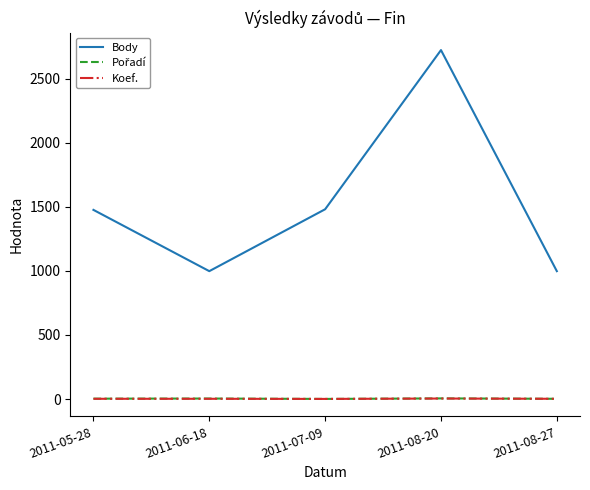

What position from the left is 2011-05-28?

1